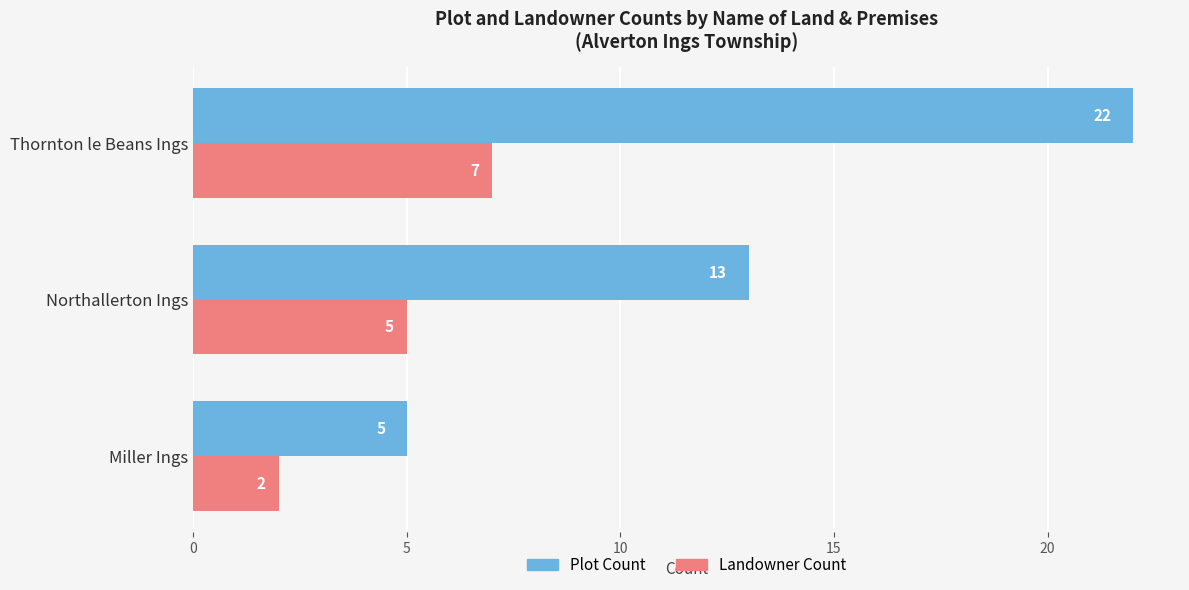

The Landowner Count series shows 2 at Miller Ings. True or false?

True